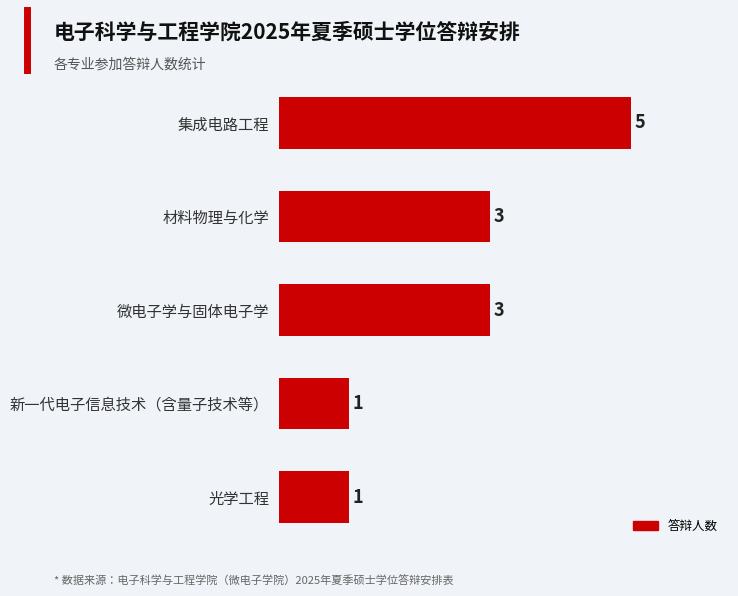

Approximately how many times larger is the value at 集成电路工程 compared to 新一代电子信息技术（含量子技术等）?

5.0